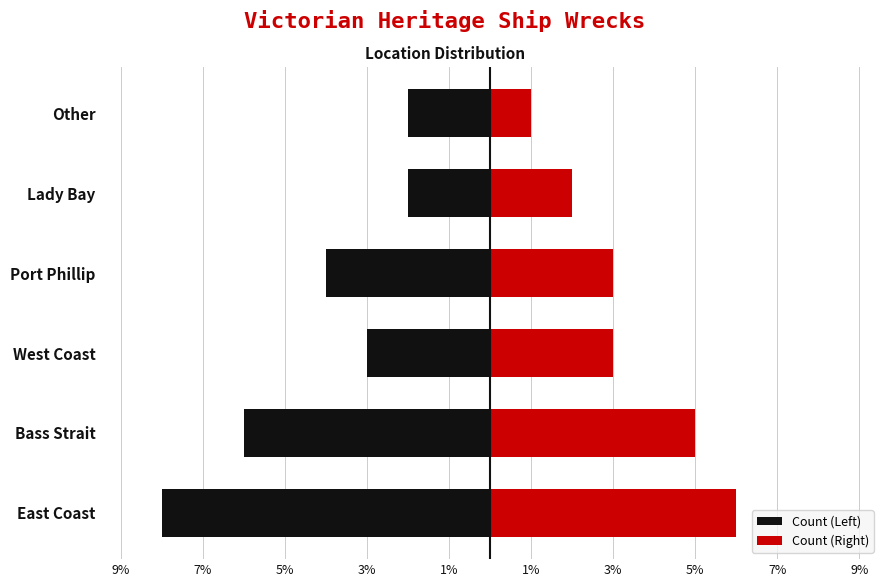

The Count (Left) series shows 0 at Other. True or false?

False